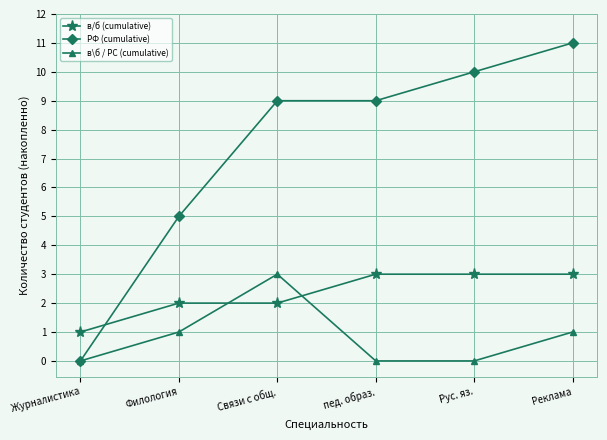

Which category has the highest value across all series?

Реклама